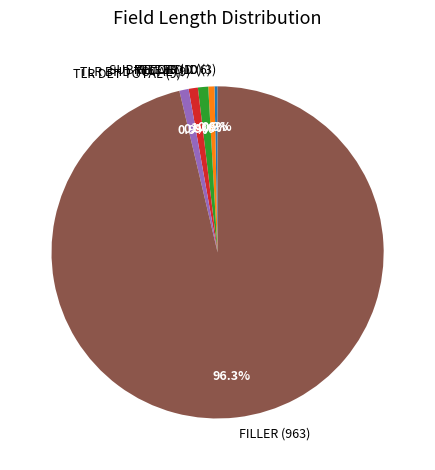

To the nearest percent, what portion does FILLER (963) represent?

96%